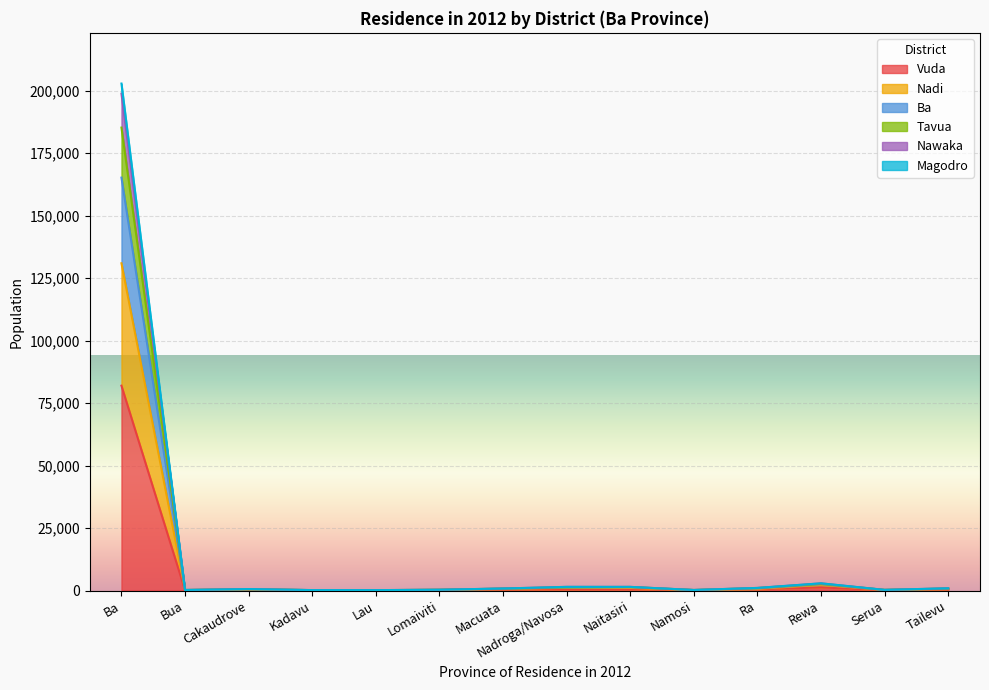

How many lines are shown in the chart?

6